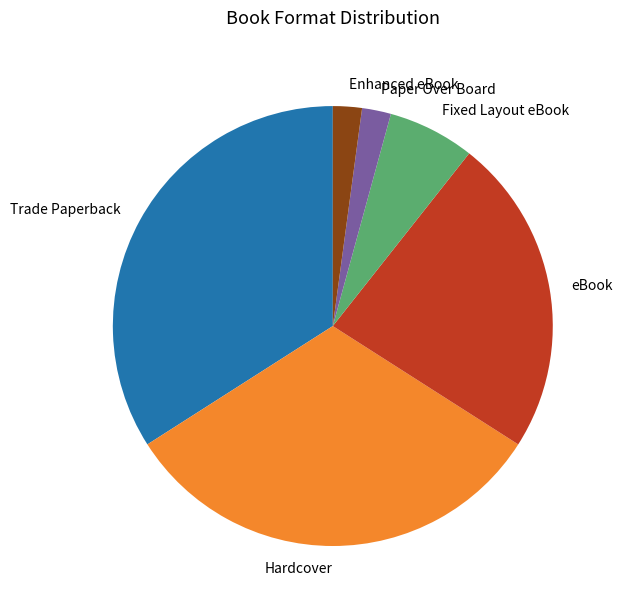

Combined, do Trade Paperback and Hardcover account for over 50%?

Yes